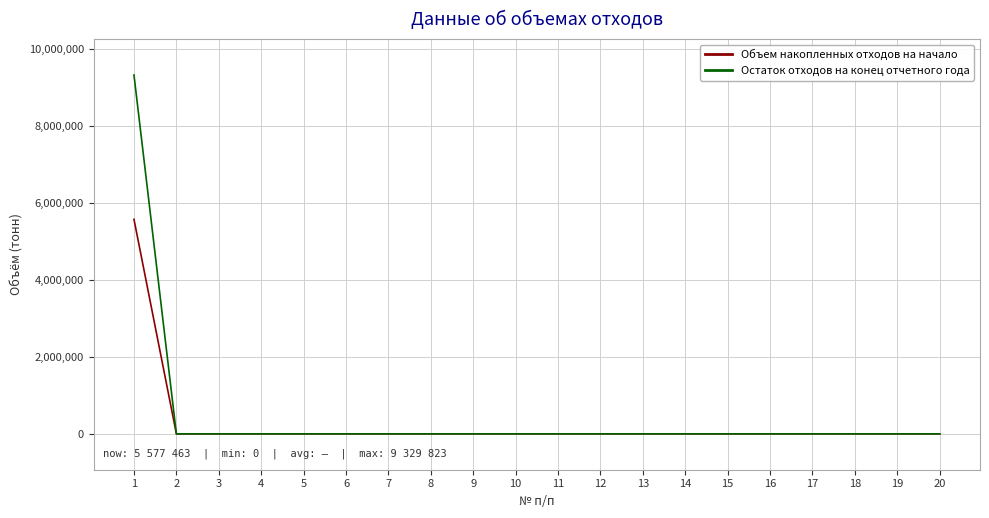

Reading right to left, what are all the values shown in this chart?

Объем накопленных отходов на начало: 0.0	0.0	0.0	0.0	0.0	0.0	0.0	0.0	0.0	0.0	0.0	0.0	0.0	0.0	0.0	0.0	0.0	0.0	0.0	5577463.4
Остаток отходов на конец отчетного года: 0.0	0.0	0.0	0.0	0.0	0.0	0.0	0.0	0.0	0.0	0.0	0.0	0.0	0.0	0.0	0.0	0.0	0.0	0.0	9329822.7